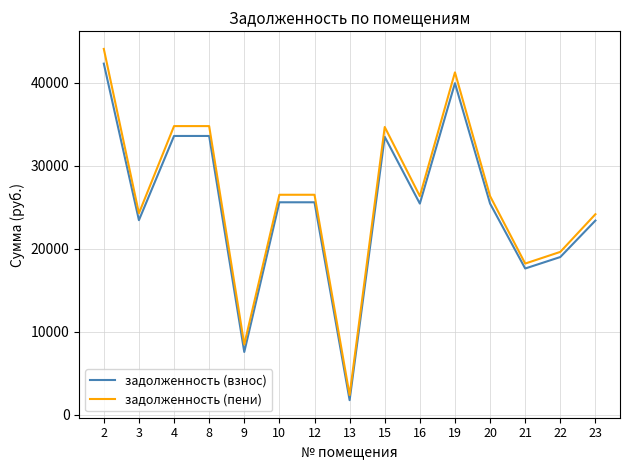

True or false: задолженность (пени) and задолженность (взнос) intersect in this chart.

False